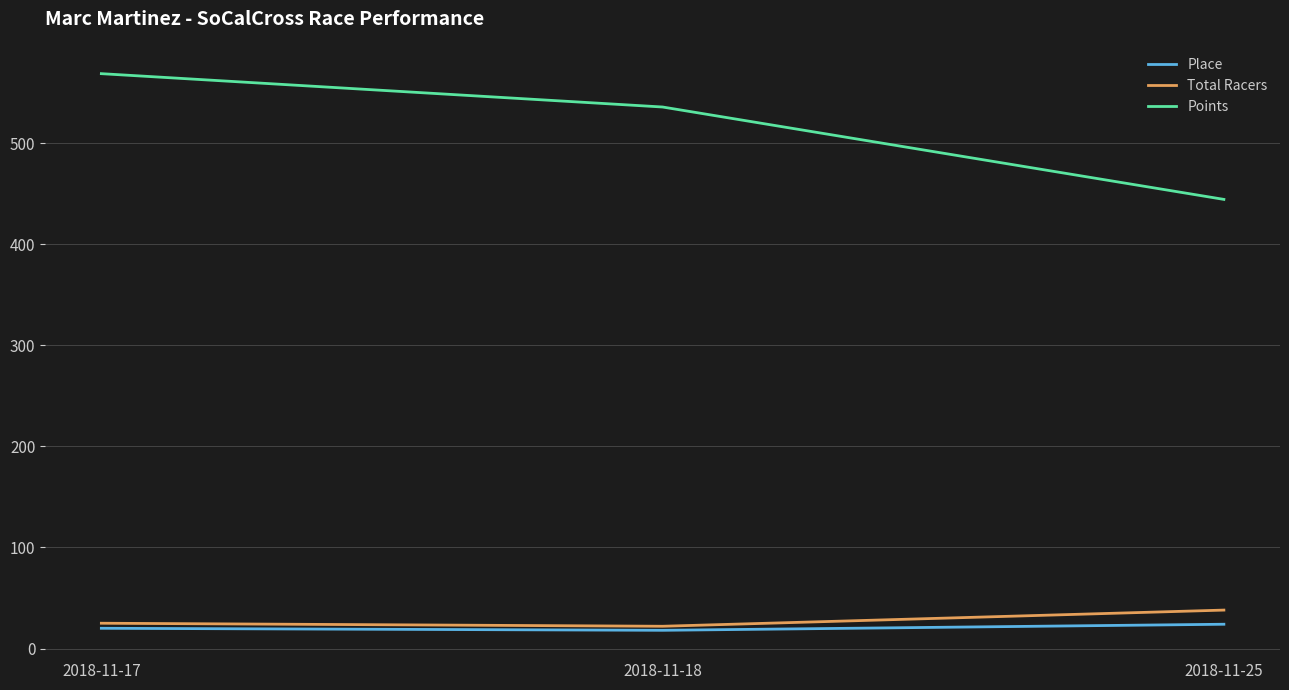

The Points series shows 599.8 at 2018-11-25. True or false?

False